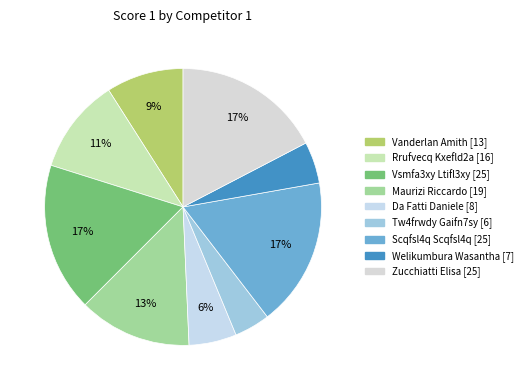

Between Vsmfa3xy Ltifl3xy and Tw4frwdy Gaifn7sy, which is larger?

Vsmfa3xy Ltifl3xy